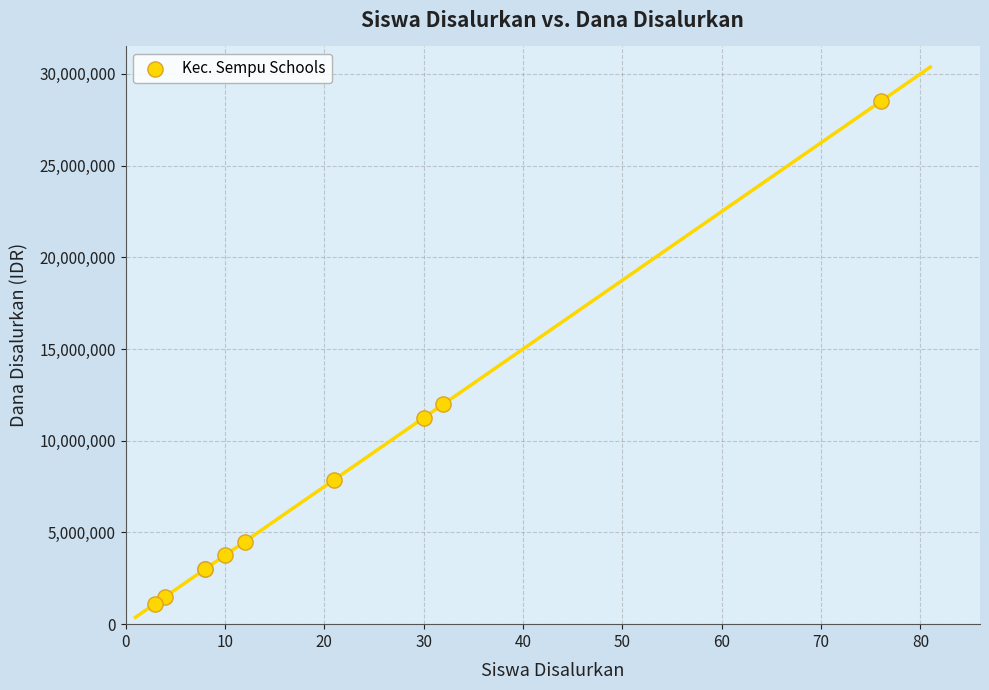

What Y value in the scatter plot is closest to 14812500?

12000000